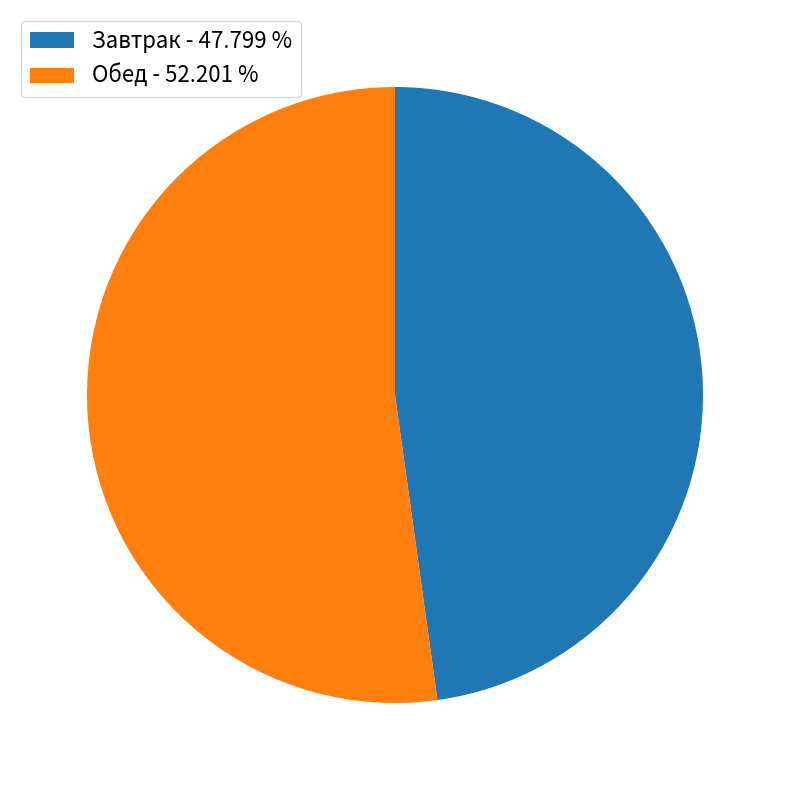

Is it true that Завтрак is 48% of the pie?

True